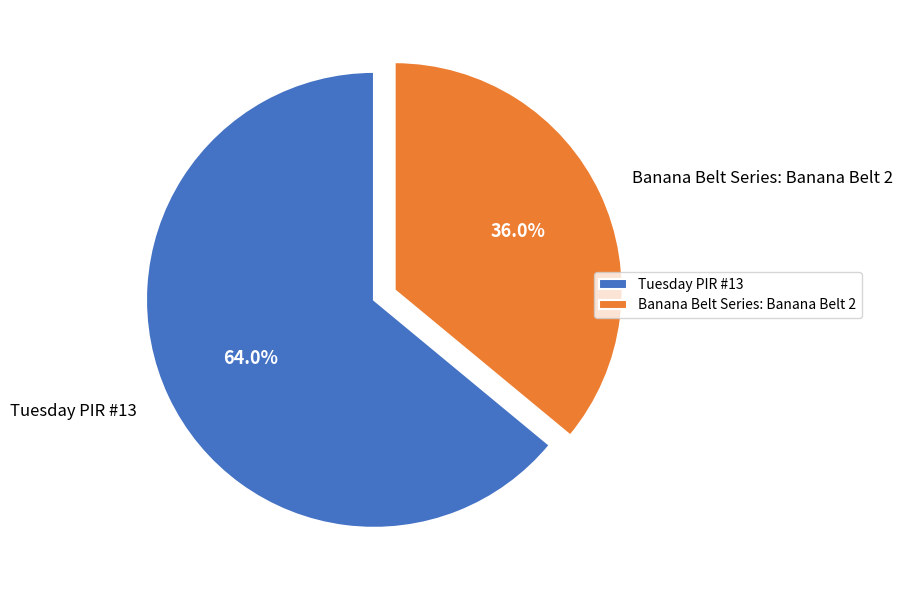

Approximately how many times larger is the value at Tuesday PIR #13 compared to Banana Belt Series: Banana Belt 2?

1.8